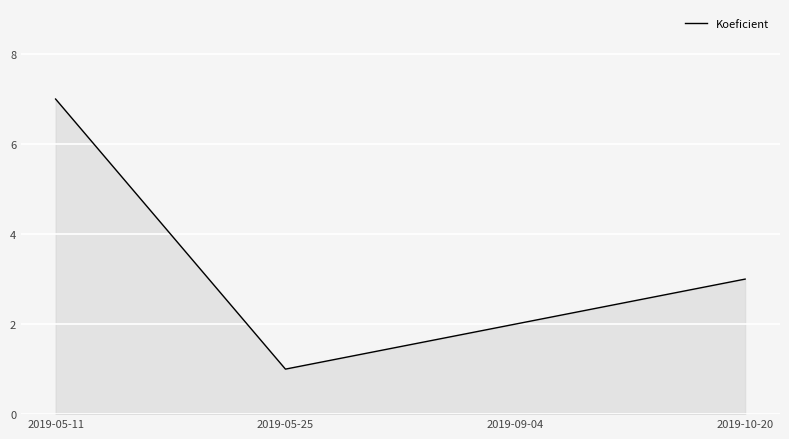

At which label is the value closest to 4?

2019-10-20